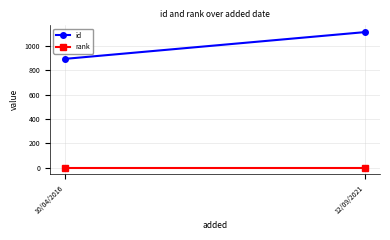

Rank the series by their maximum value, from highest to lowest.

id, rank